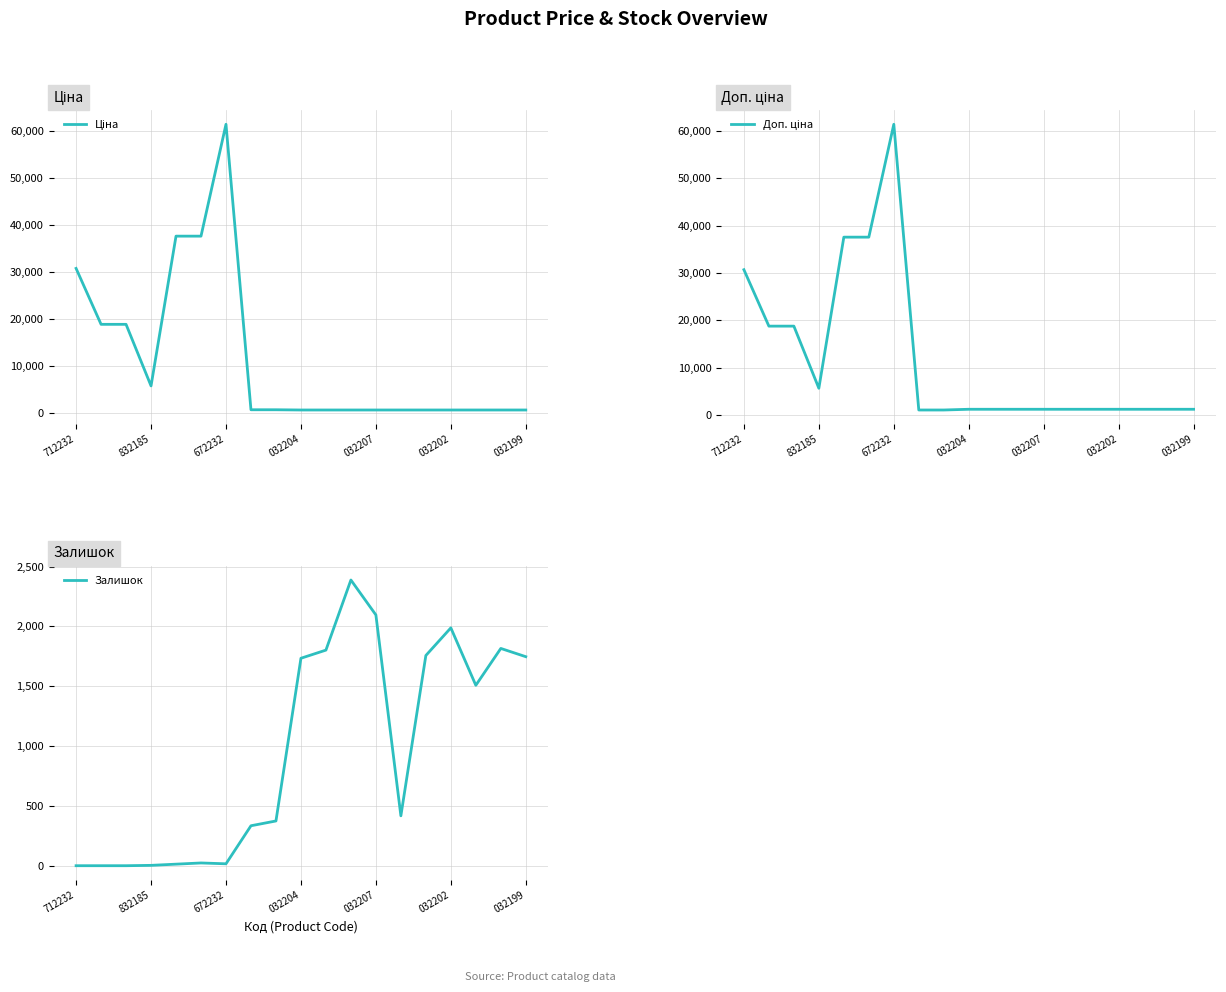

At which label does Доп. ціна first exceed 1235?

712232